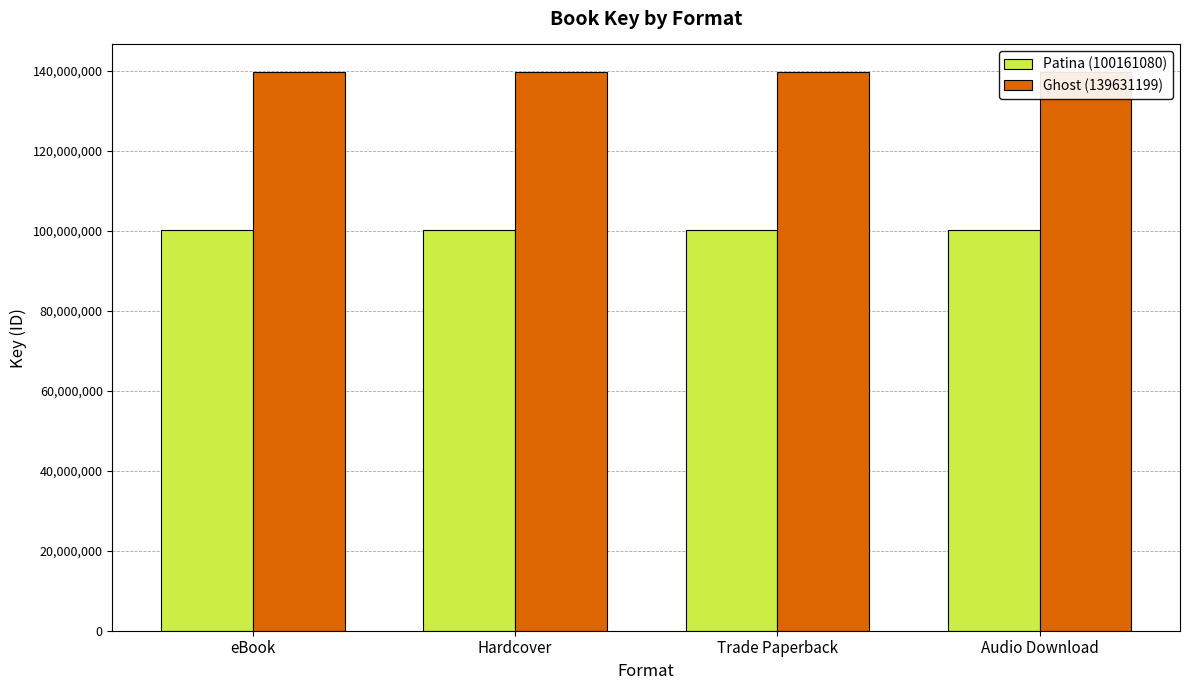

List the series in order of their overall mean, highest first.

Ghost (139631199), Patina (100161080)